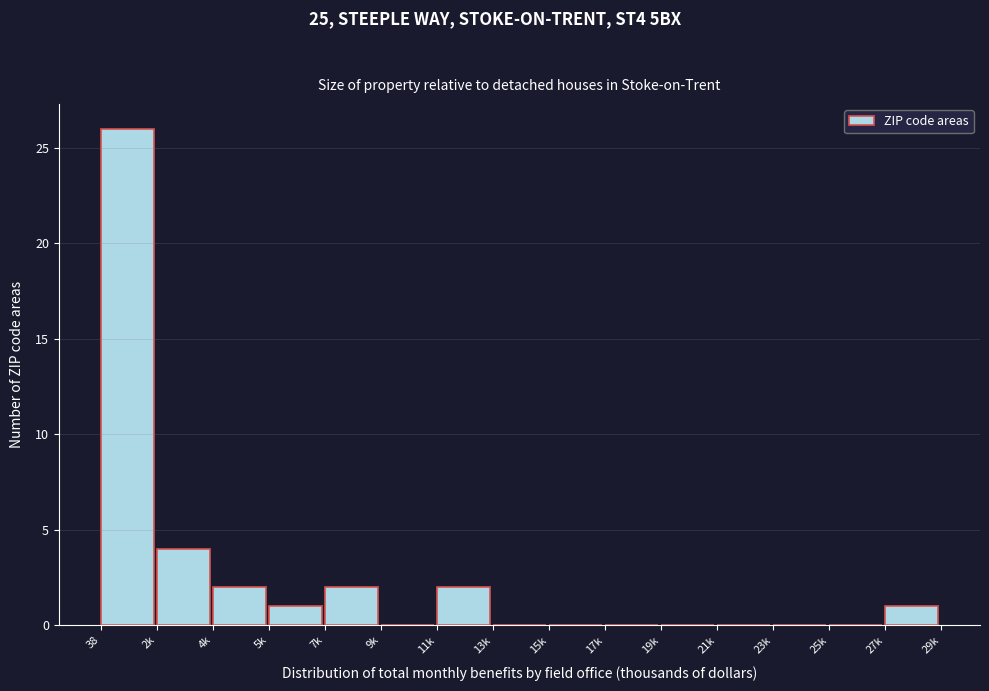

Reading right to left, transcribe all the data shown in this chart.

27k=1	25k=0	23k=0	21k=0	19k=0	17k=0	15k=0	13k=0	11k=2	9k=0	7k=2	5k=1	4k=2	2k=4	38=26